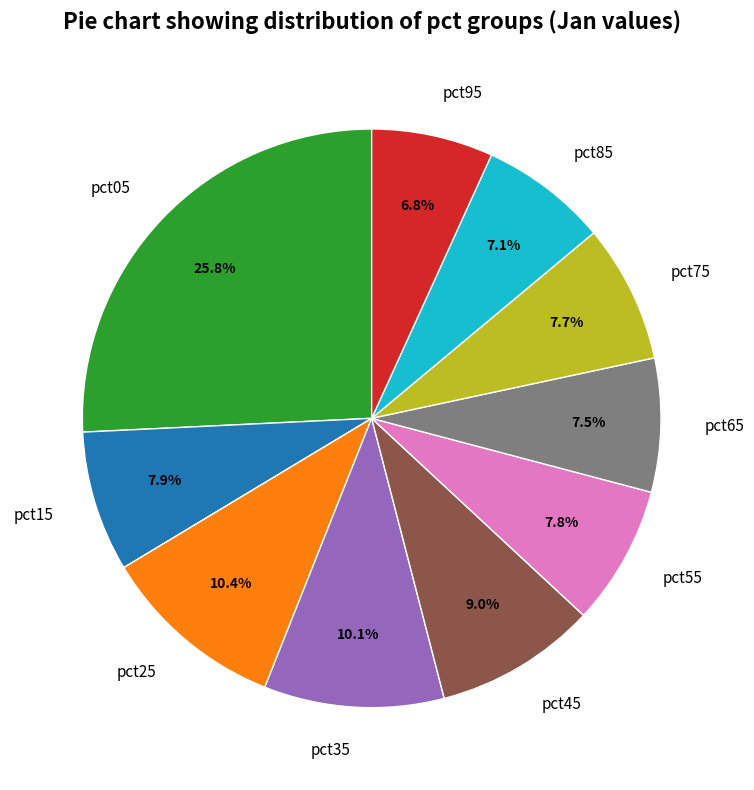

To the nearest percent, what is the difference between the largest and smallest slice percentages?

19%